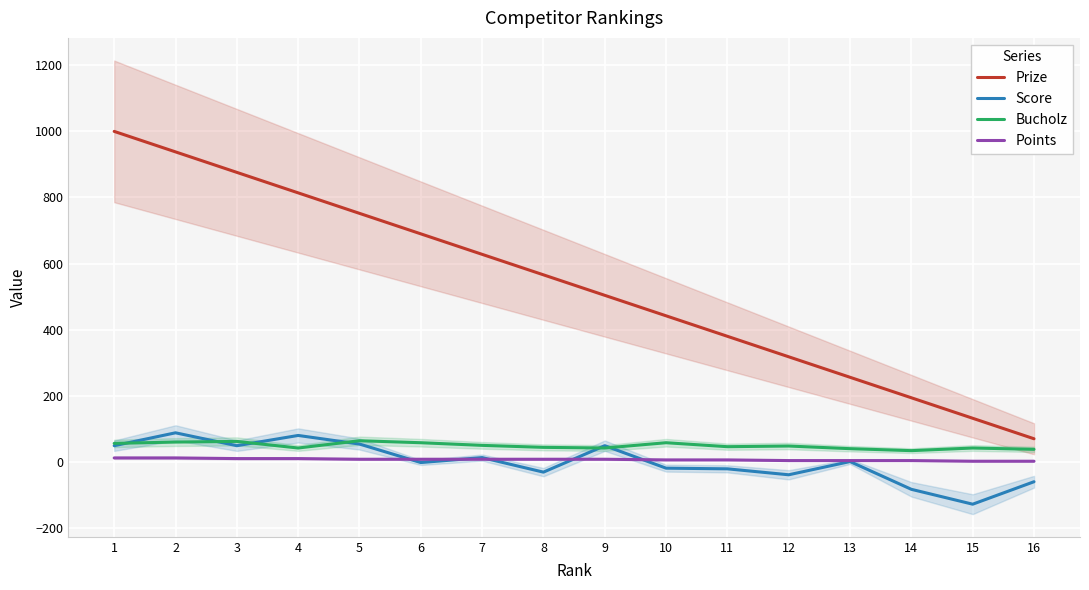

True or false: Points and Bucholz cross at least once.

False